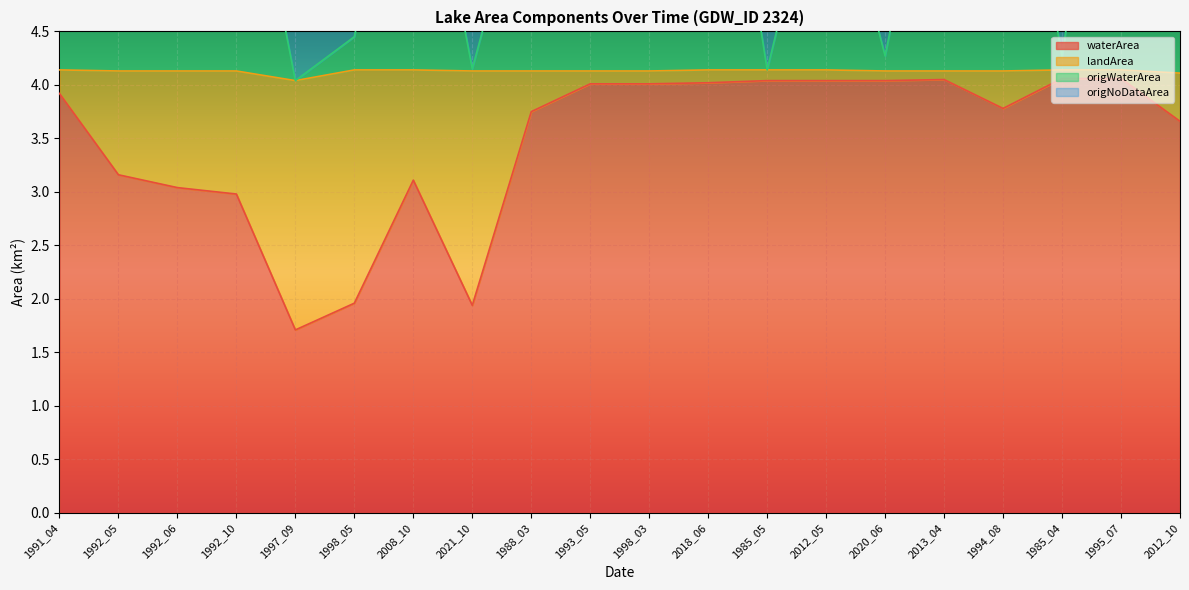

Which series changed the most between 1993_05 and 2013_04?

origWaterArea